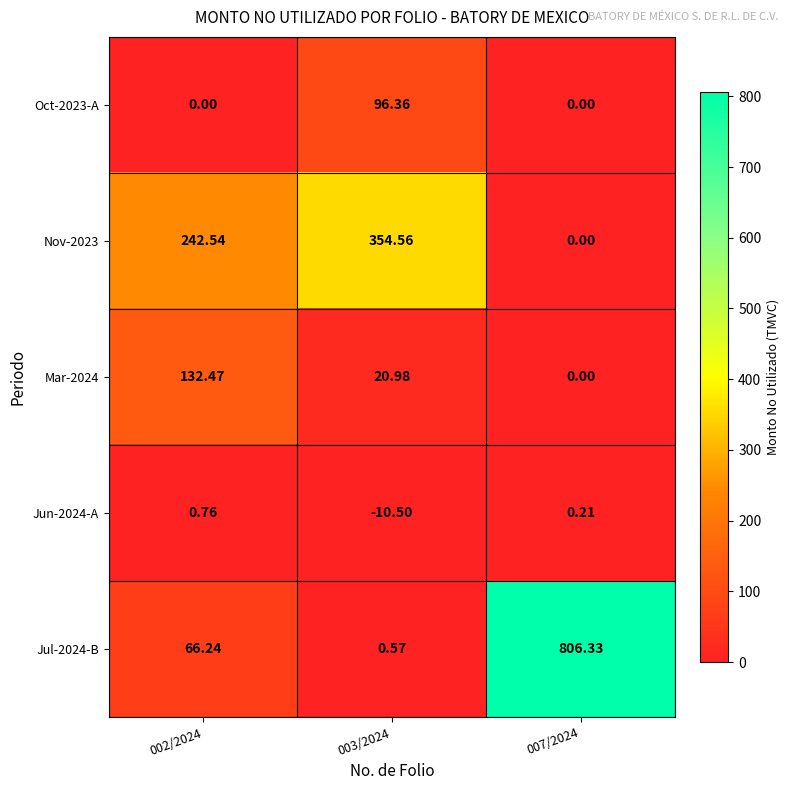

Is the value of Oct-2023-A at 003/2024 greater than the value of Jul-2024-B at 003/2024?

Yes